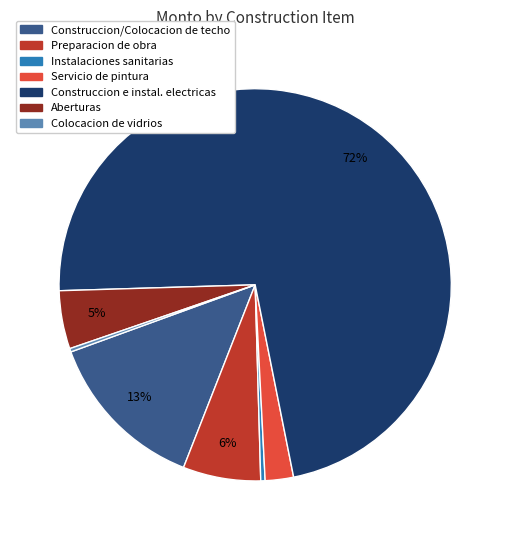

Count the number of slices in the pie.

7